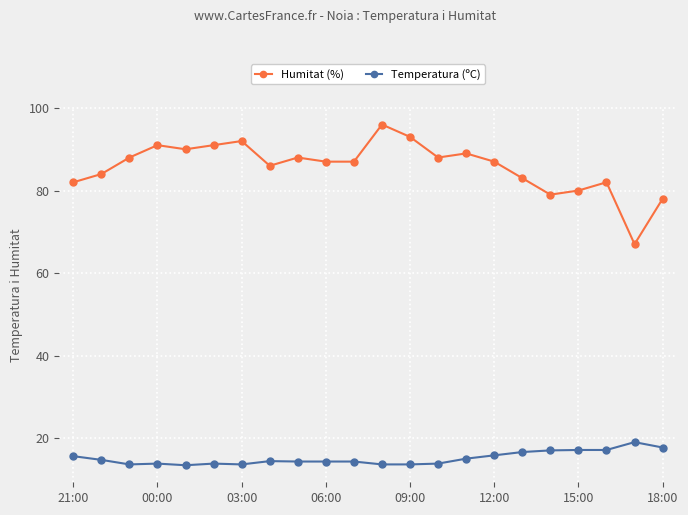

What is the smallest value displayed?

13.4